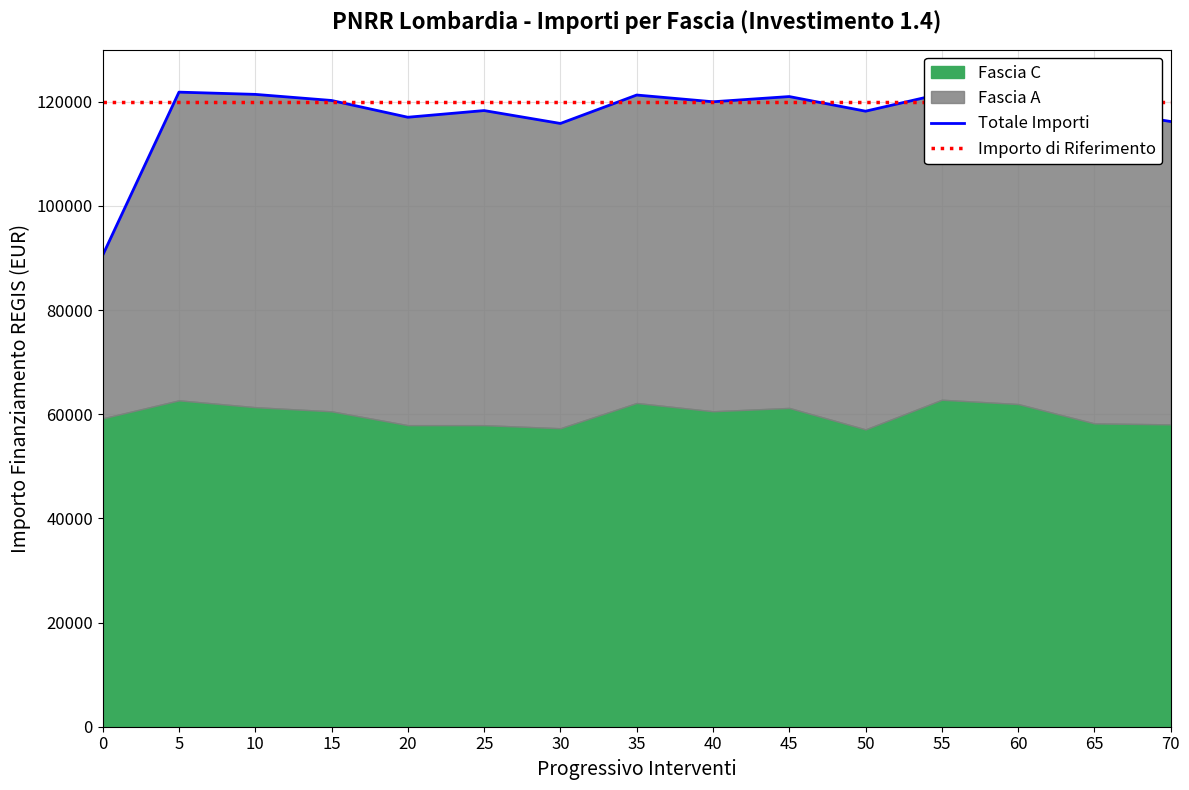

What value does the Importo di Riferimento series have at 50?

119932.0